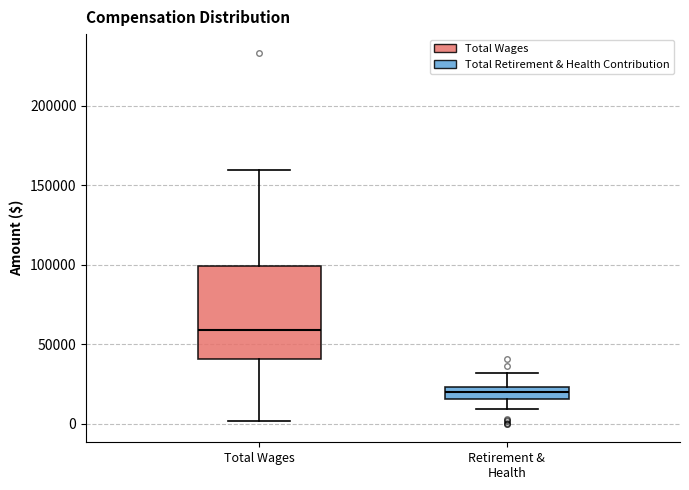

Reading left to right, transcribe this box plot: for each box, give where its median line is, the range the box spans, and where its two whiskers end, as read against the y-axis. The values are not printed on the chart, so give them approximately, as read against the axis.

Total Wages: median 60000, box 40000 to 100000, whiskers 0 to 160000
Retirement & Health: median 20000, box 15000 to 25000, whiskers 10000 to 30000